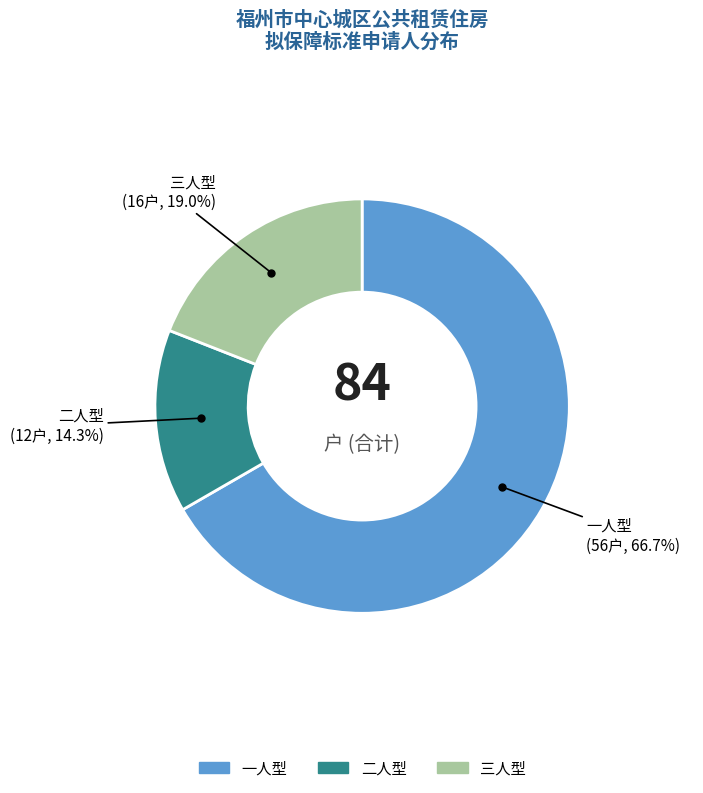

Do 二人型 and 三人型 together represent more than half of the pie?

No